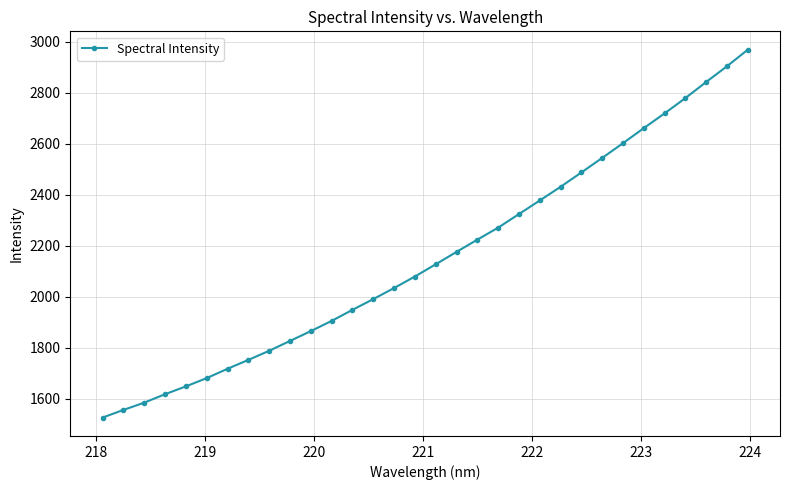

What is the difference between the second highest and second lowest values?

1347.5